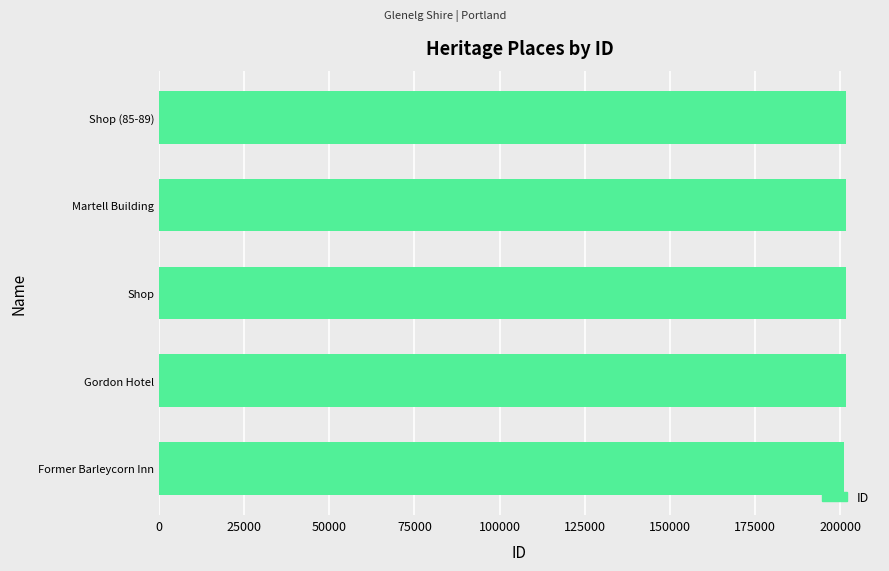

What is the difference between the maximum and minimum values?

478